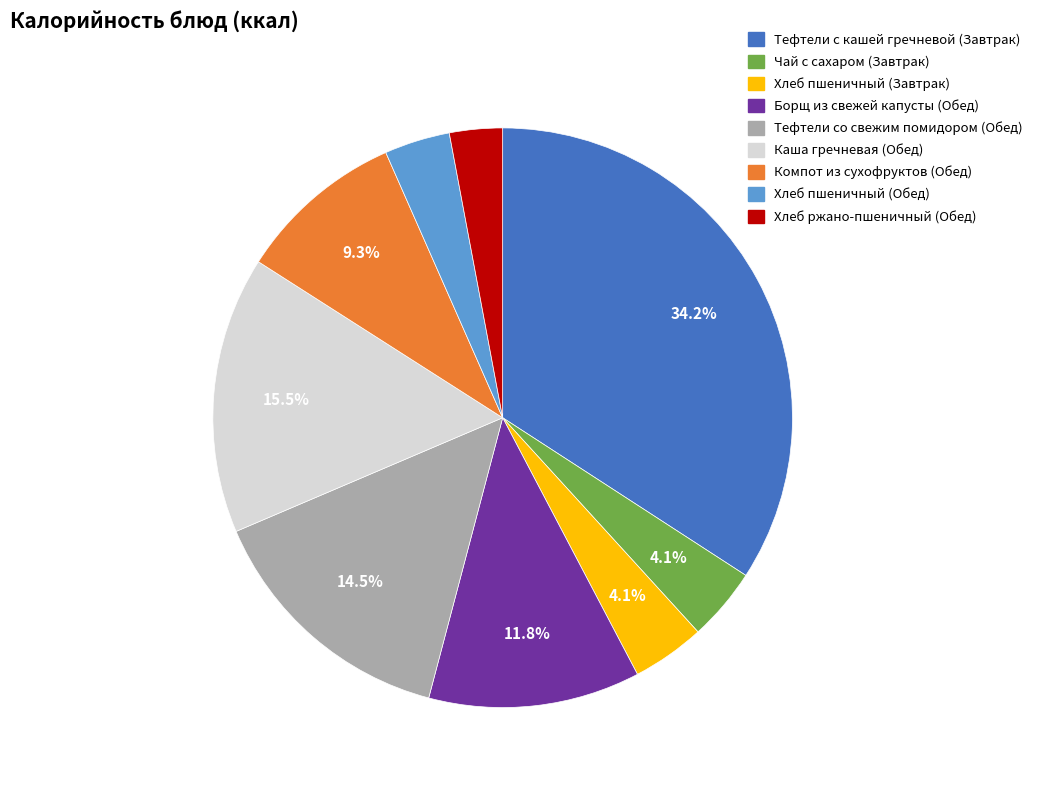

Between Хлеб пшеничный (Обед) and Тефтели с кашей гречневой (Завтрак), which is larger?

Тефтели с кашей гречневой (Завтрак)